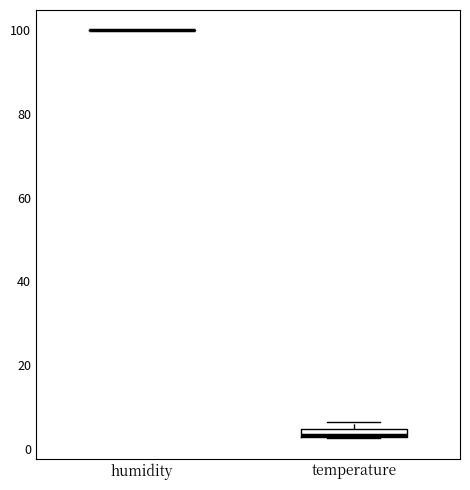

Comparing the boxes themselves (not the whiskers), which one is the tallest?

temperature